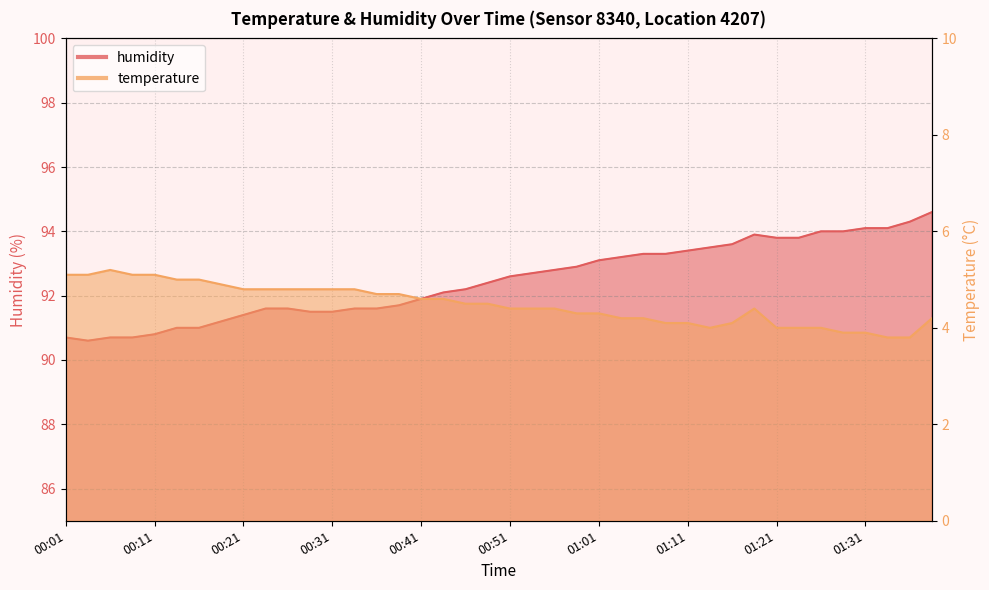

Which has a higher value, 01:01 or 01:06?

01:01